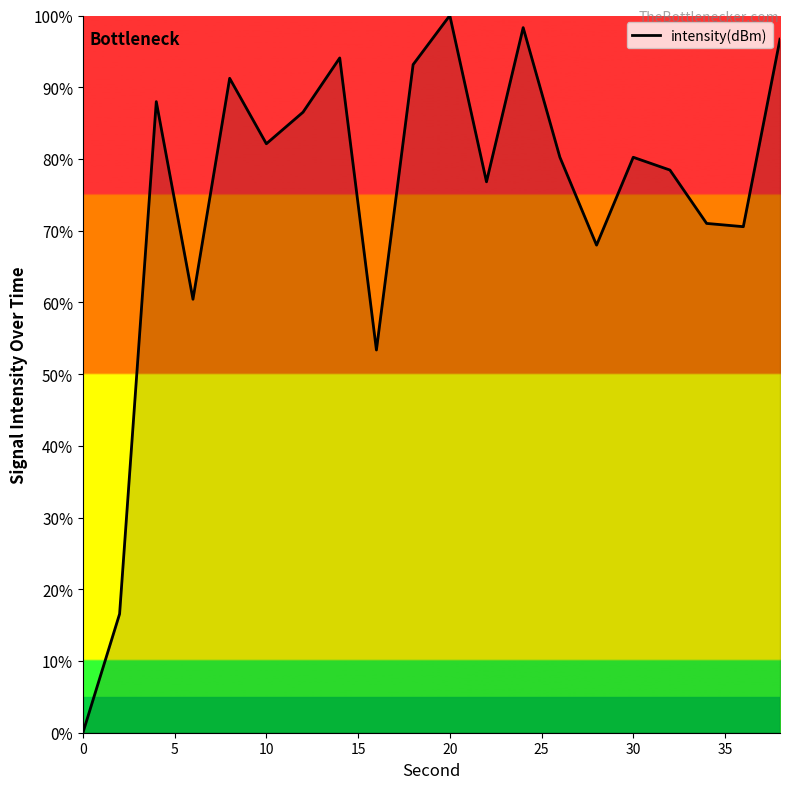

What is the difference between the maximum and minimum values?

100.0